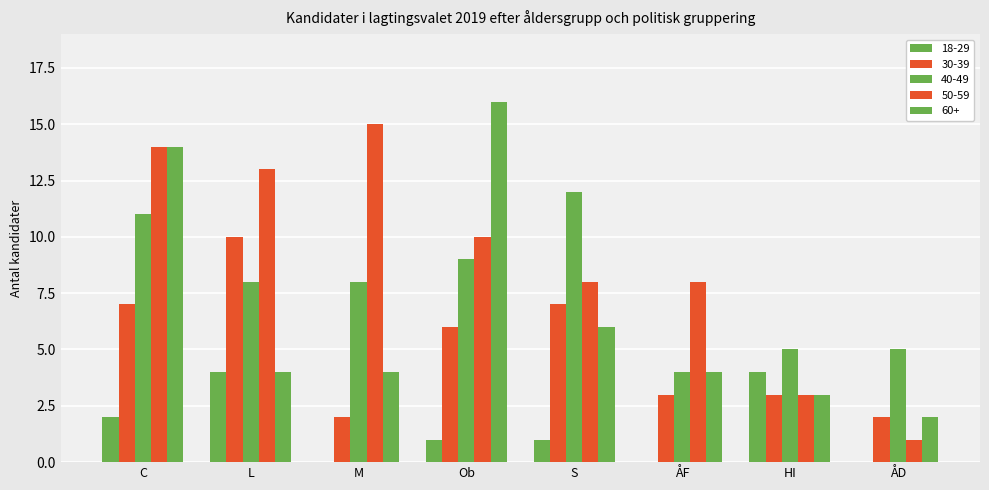

Are the bars horizontal?

No